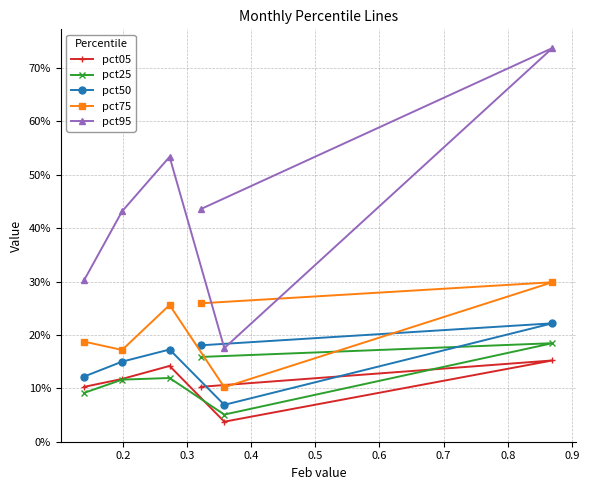

The pct75 series shows 0.1 at 0.1. True or false?

False